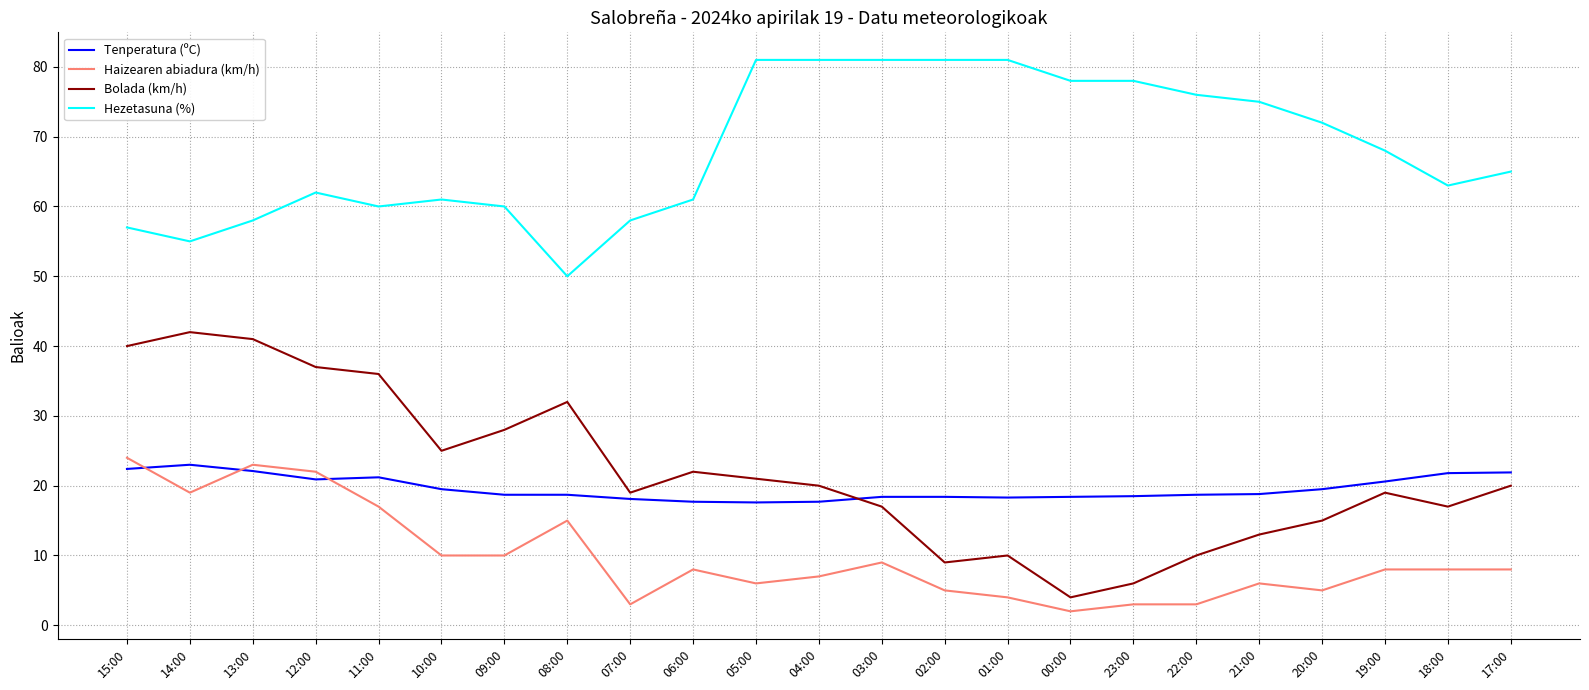

Does the chart display data point markers on the line(s)?

No